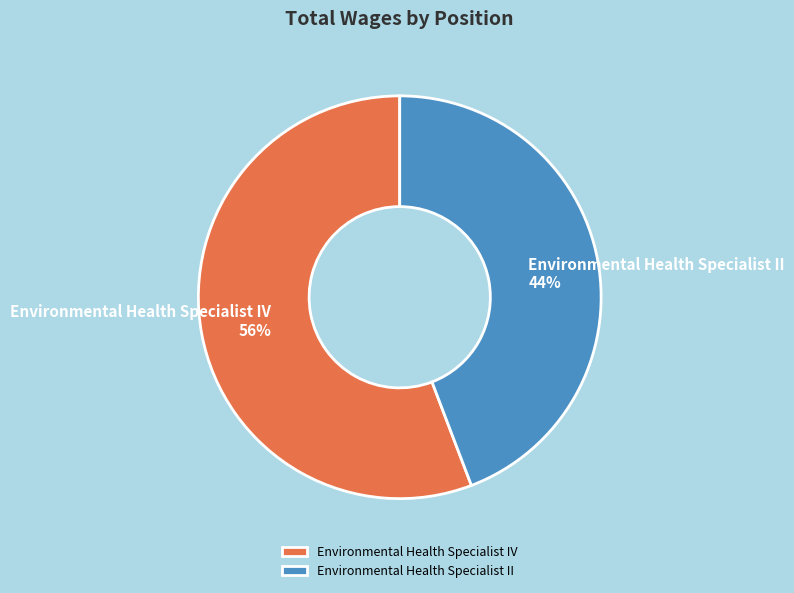

Count the number of slices in the pie.

2